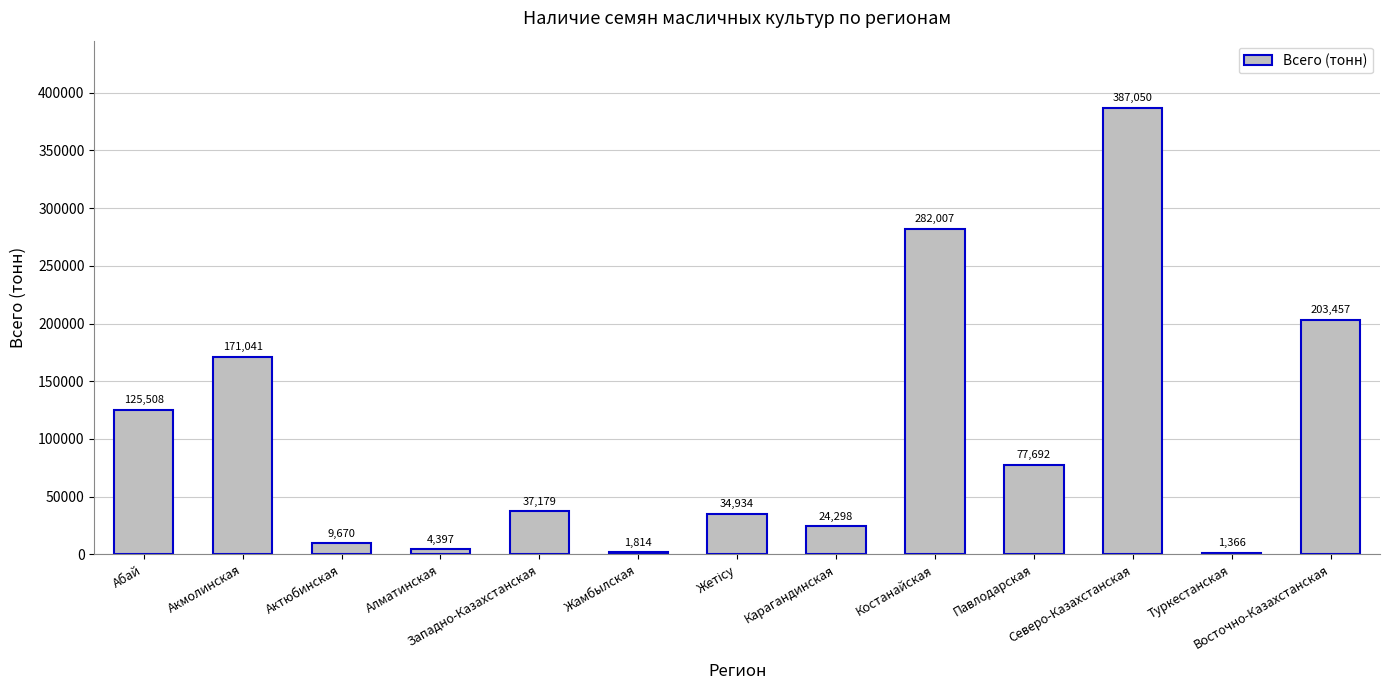

How many bars are there in total?

13